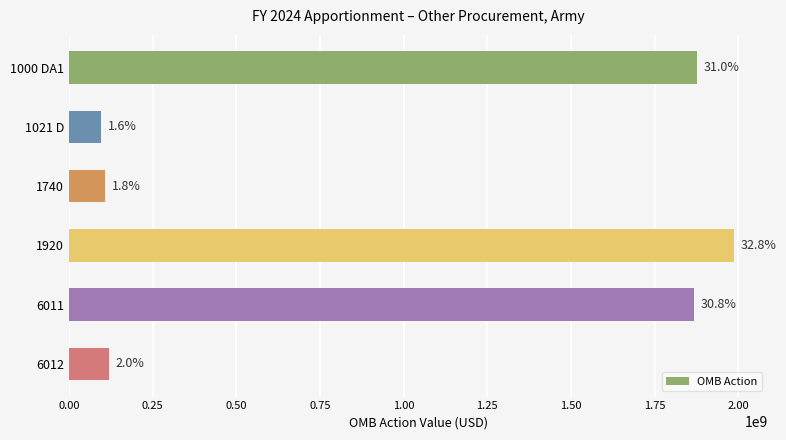

How many bars are there in total?

6